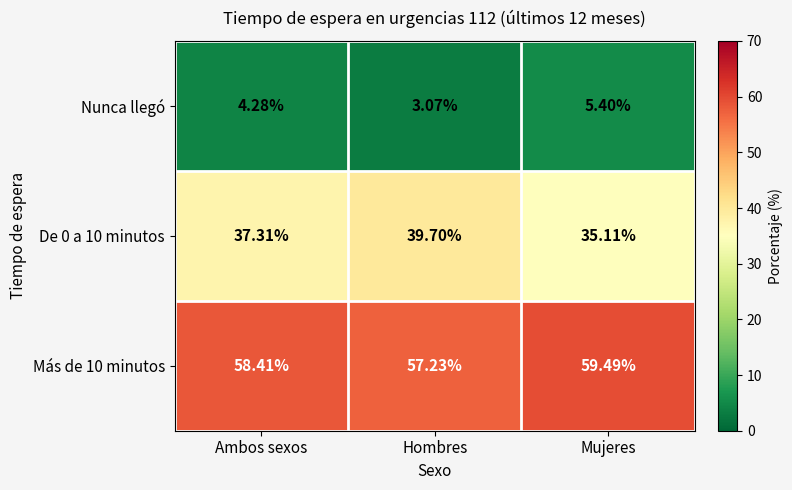

Where is Más de 10 minutos nearest to the value 58?

Ambos sexos